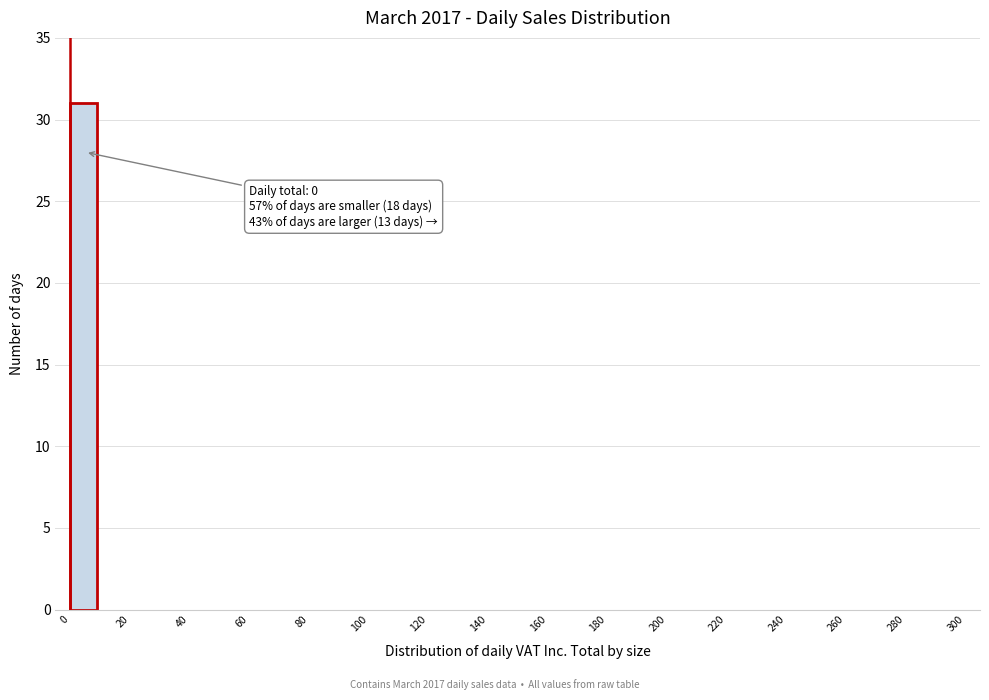

Over which range of the x-axis is the bar tallest?

0 to 10